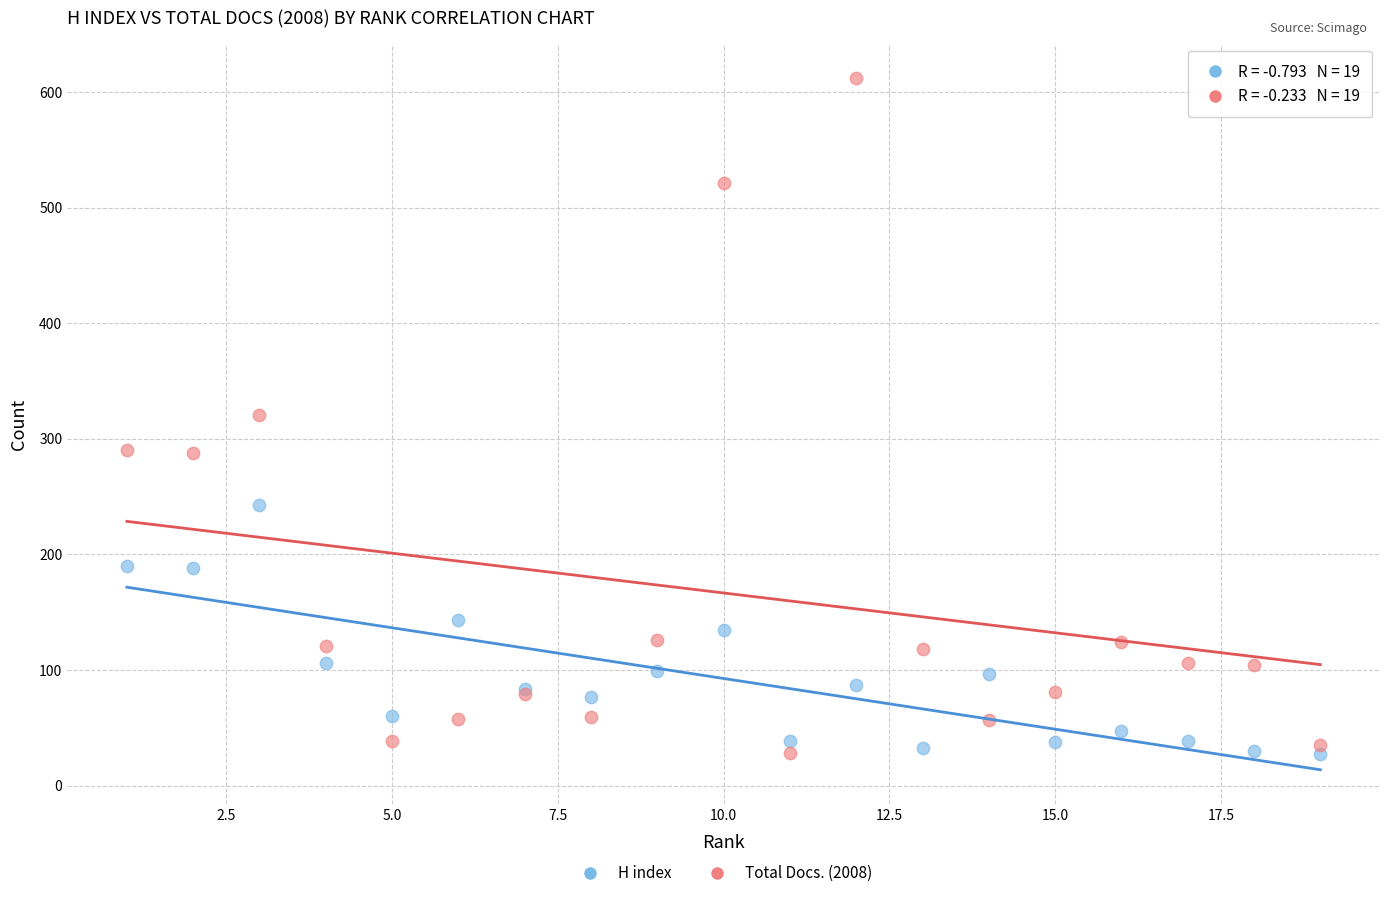

Which series contains the highest Y value?

Total Docs. (2008)